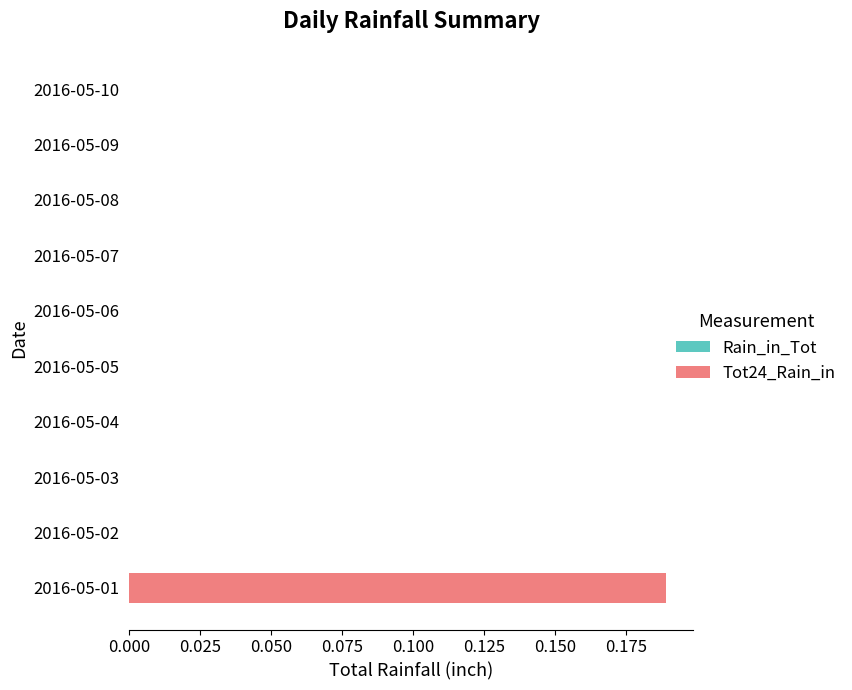

The value at 2016-05-09 is -0.1. True or false?

False